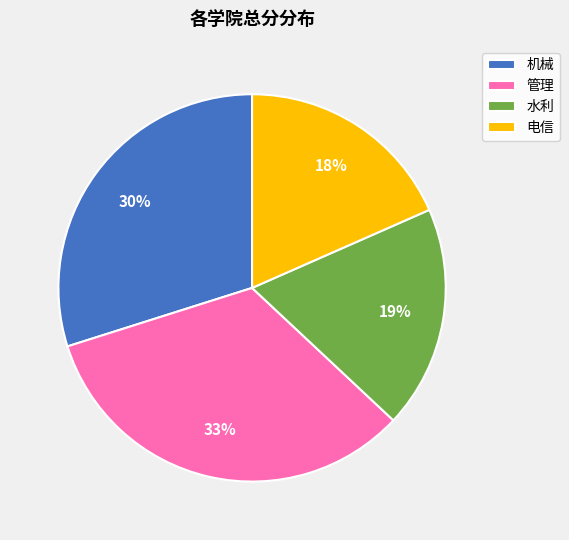

Approximately how many times larger is the value at 机械 compared to 水利?

1.6